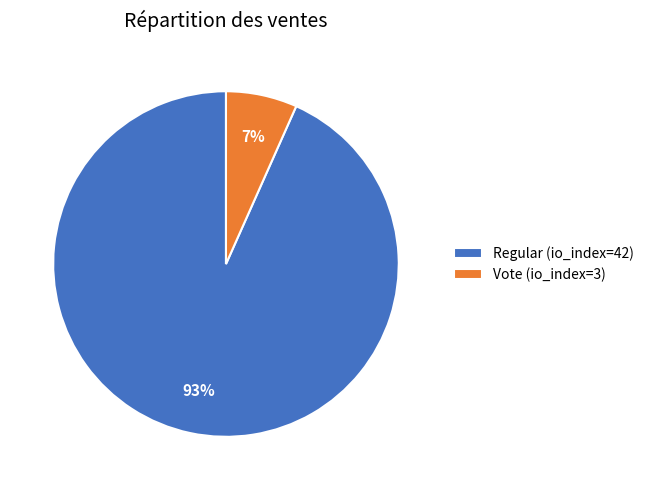

Does any single category account for the majority?

Yes